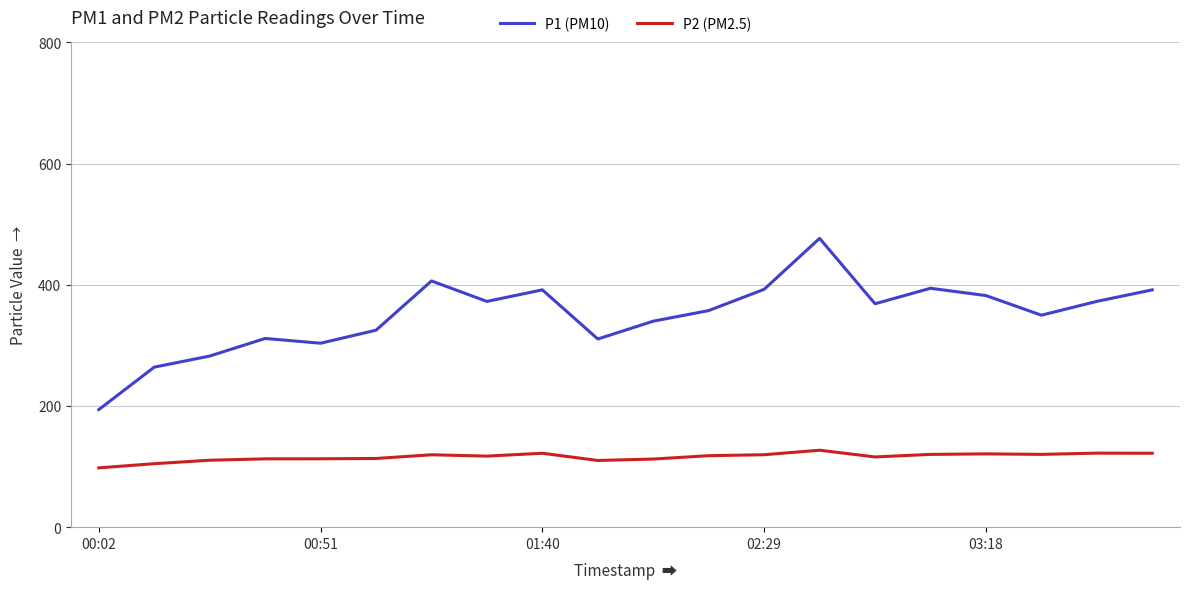

Does the chart have visible grid lines?

Yes